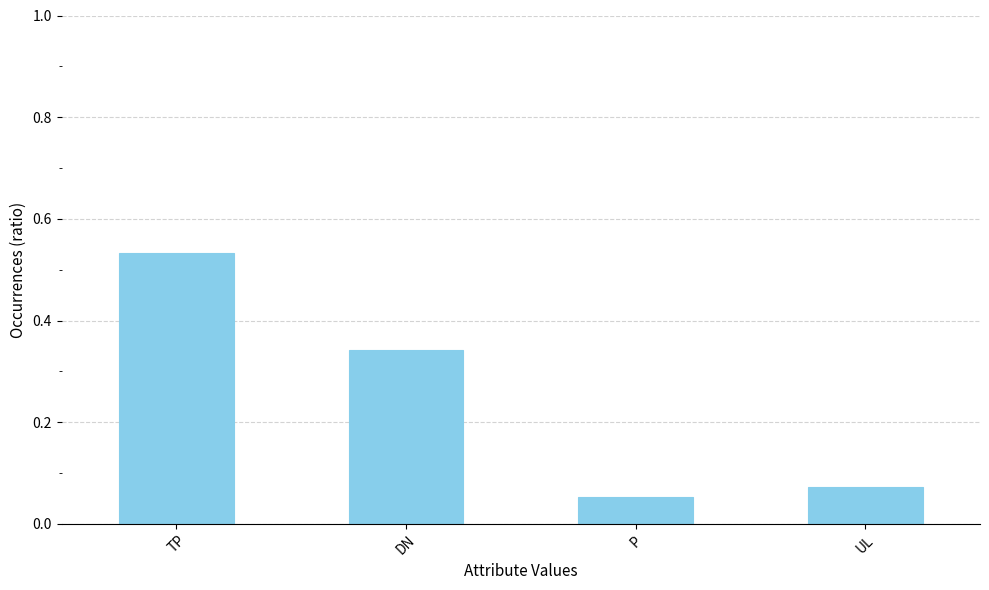

At which label is the value closest to 0?

P